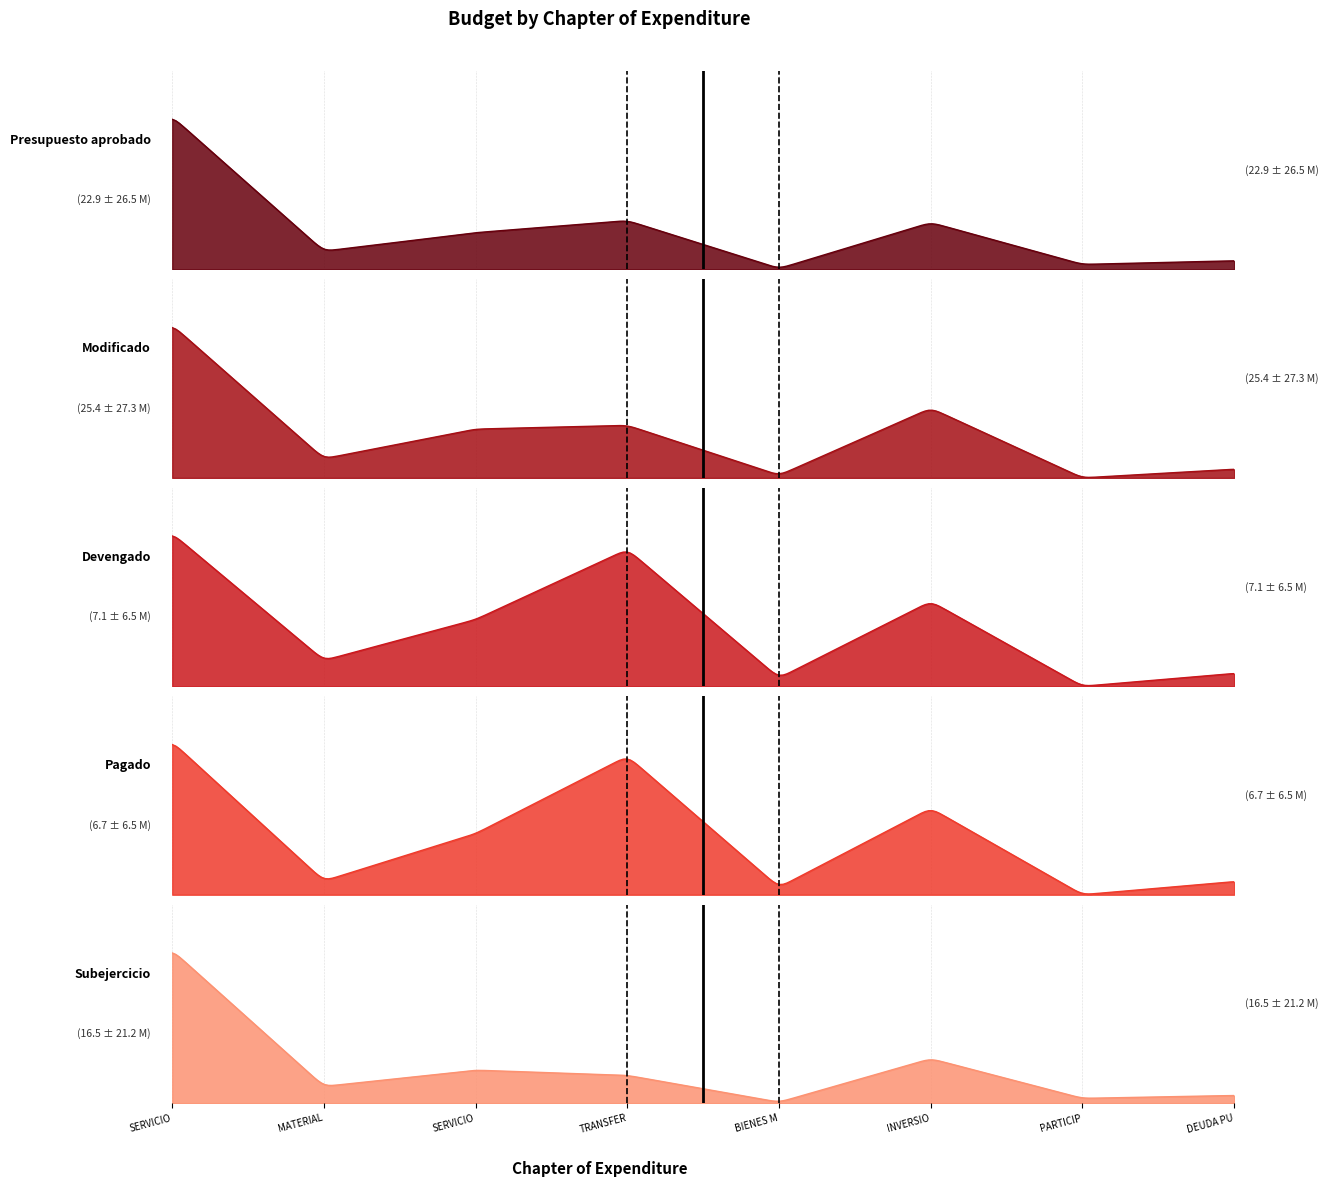

True or false: Presupuesto aprobado has more than 0 interior local peaks.

True